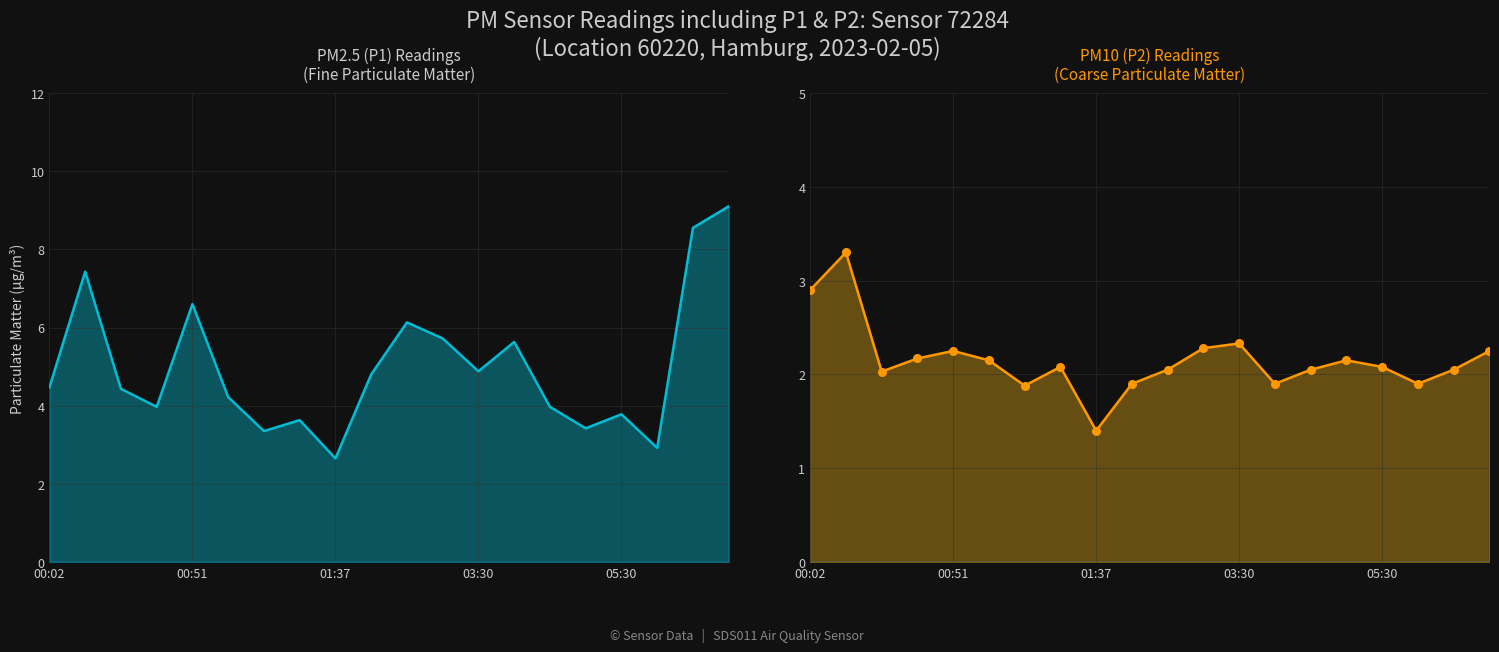

What are all the series names shown in the legend?

P1, P2